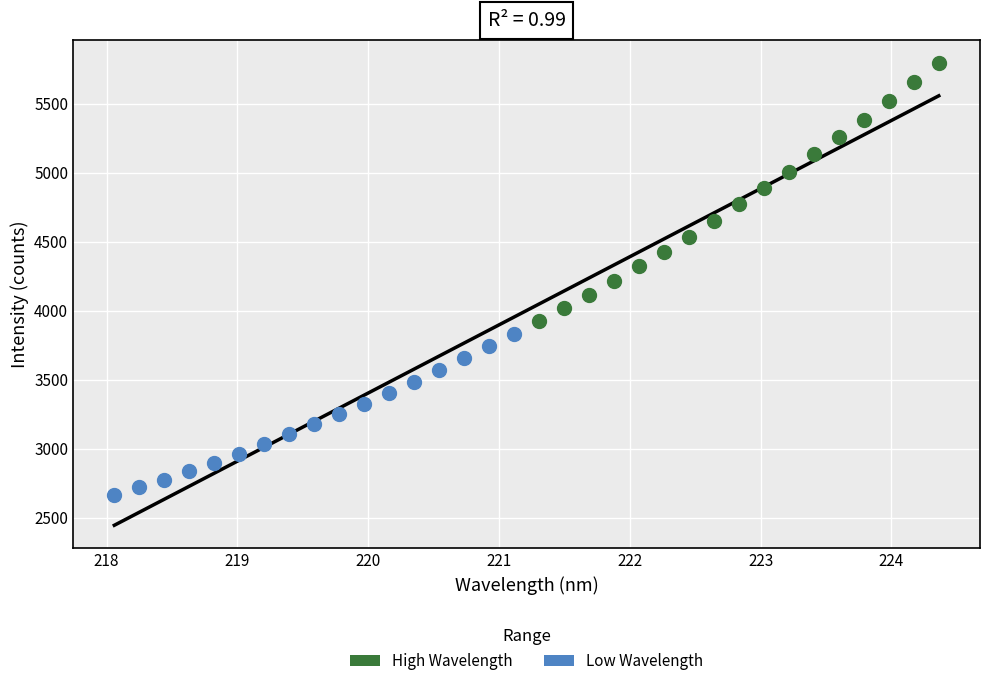

What are all the series names shown in the legend?

High Wavelength, Low Wavelength